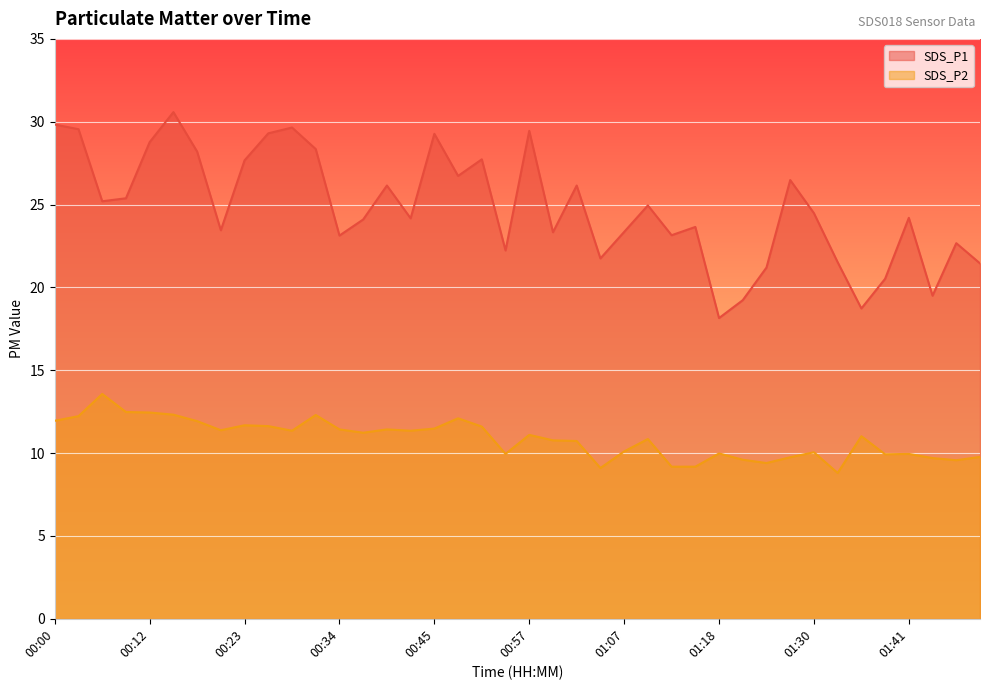

True or false: SDS_P2 and SDS_P1 cross at least once.

False